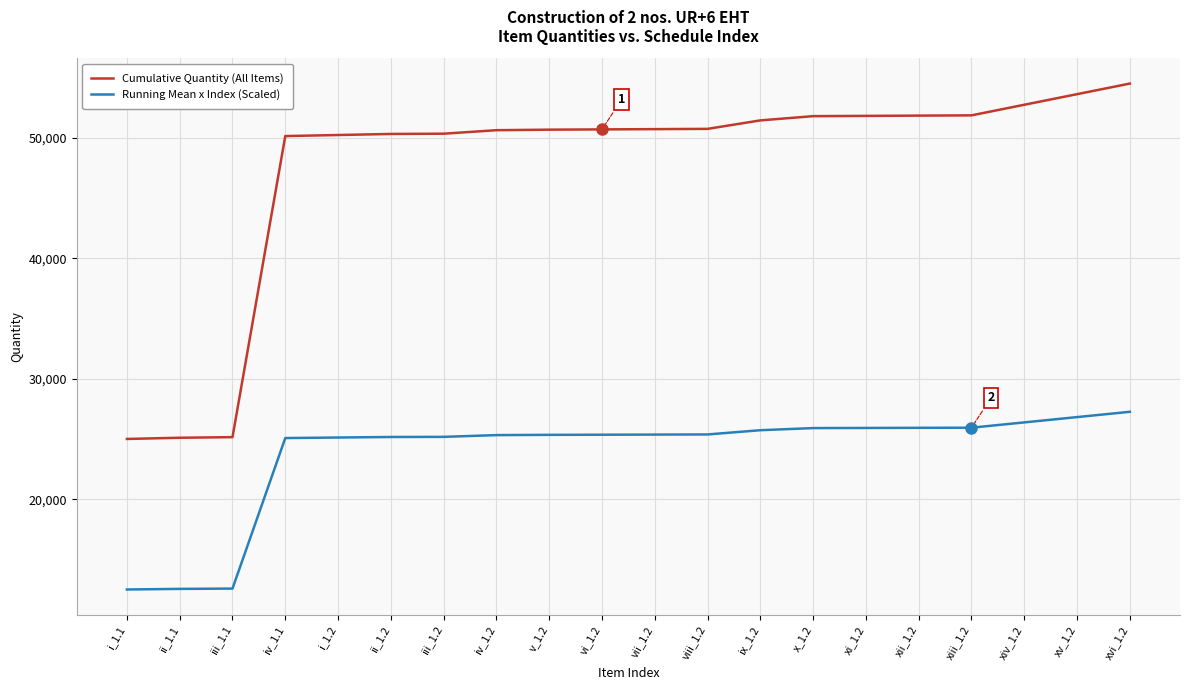

True or false: Cumulative Quantity (All Items) and Running Mean x Index (Scaled) intersect in this chart.

False